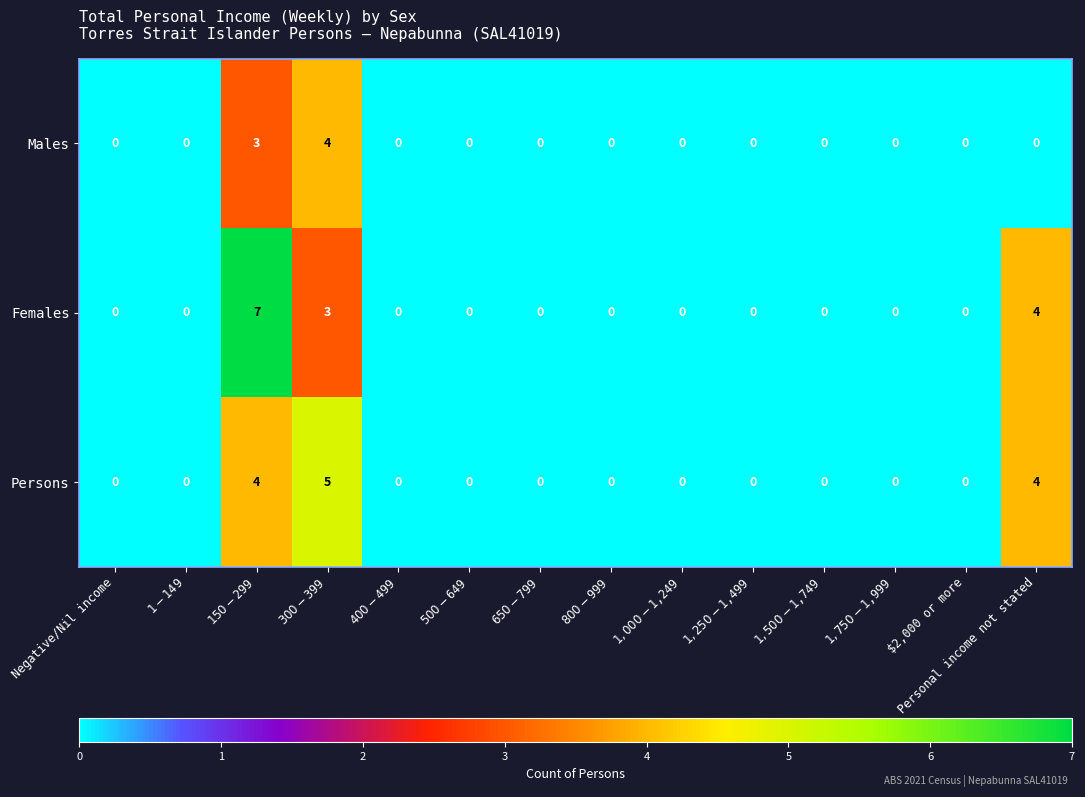

How many series are shown in this chart?

3